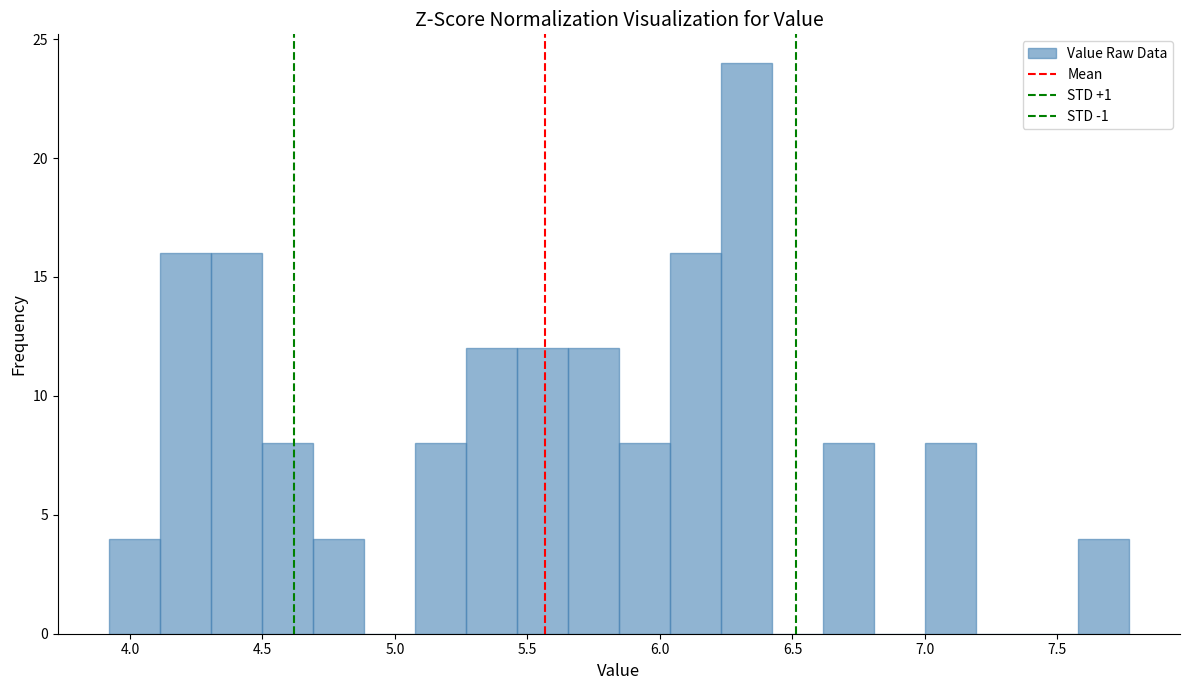

Around what value on the x-axis is the tallest bar? Give the approximate position of its centre, as read against the axis.

6.35